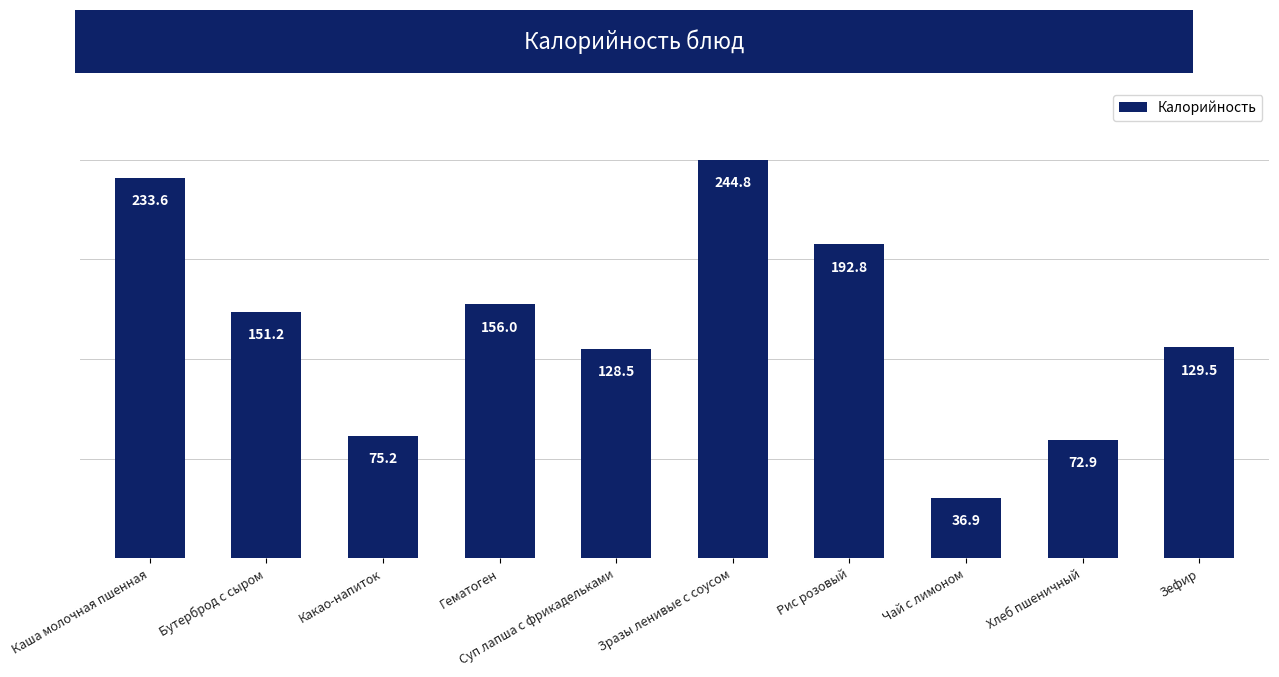

What is the average value?

142.1